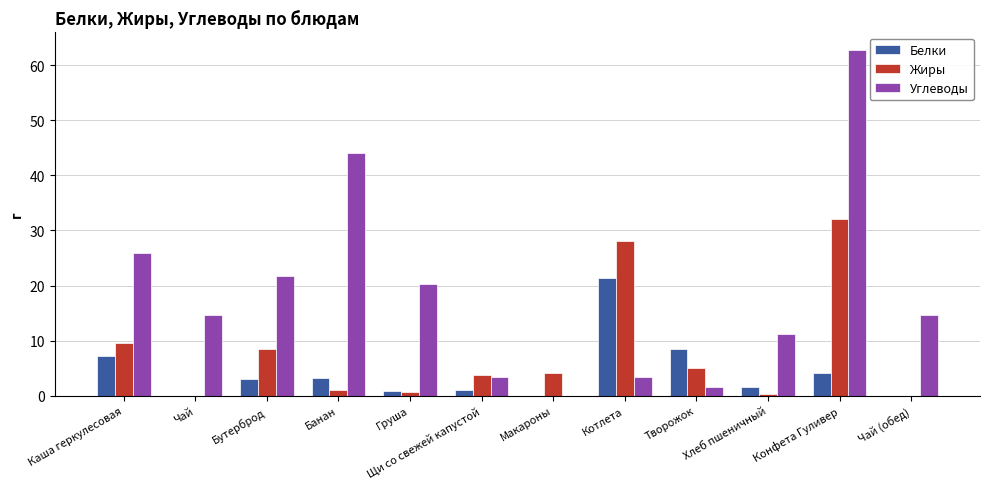

True or false: Белки has a value of 0.0 at Чай.

True